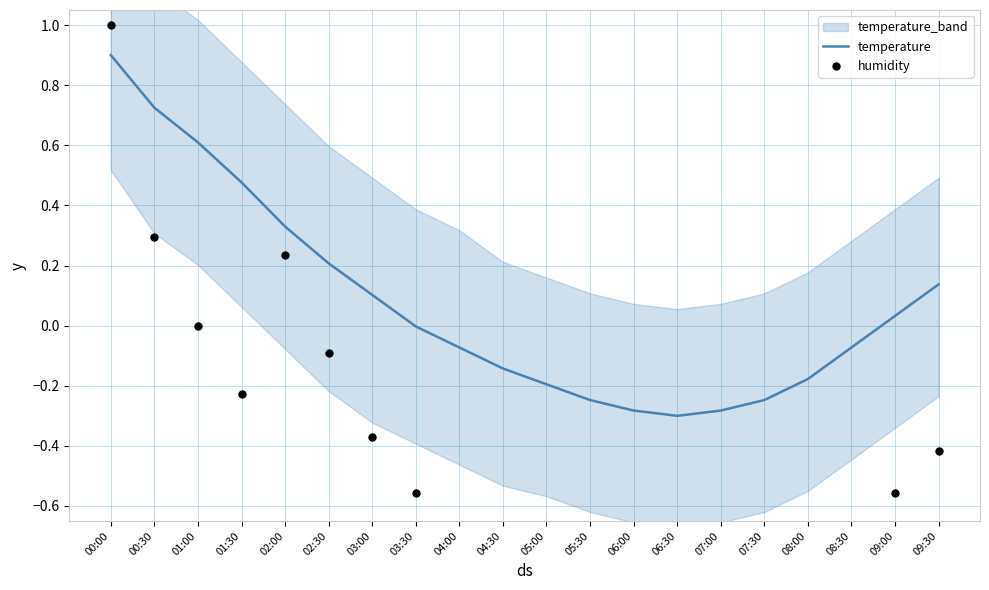

What is the total value across all series at 01:00?

0.6